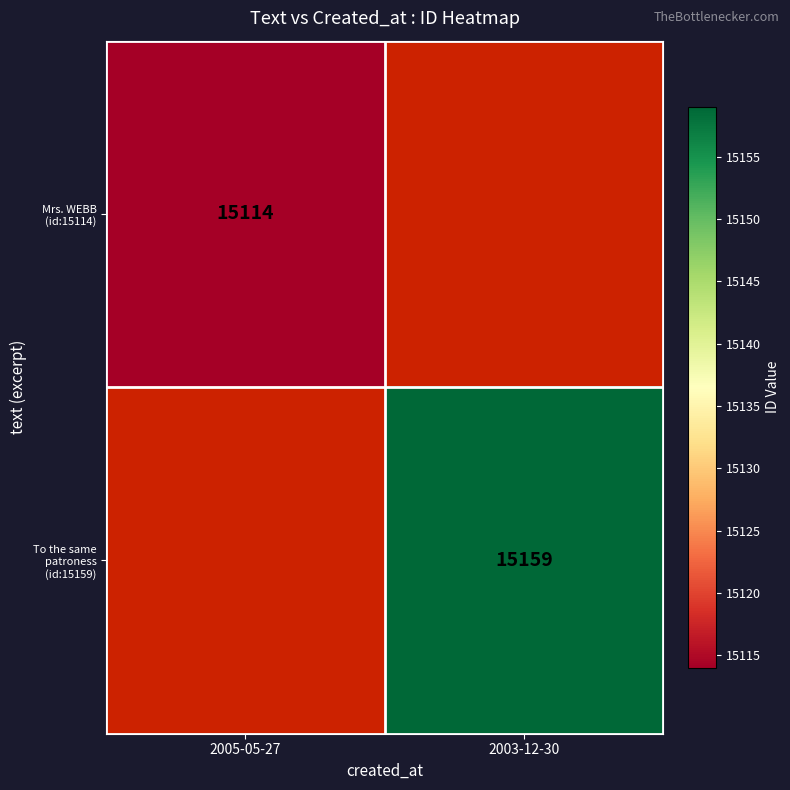

The value of To the same patroness (id:15159) at 2003-12-30 is 15159. True or false?

True